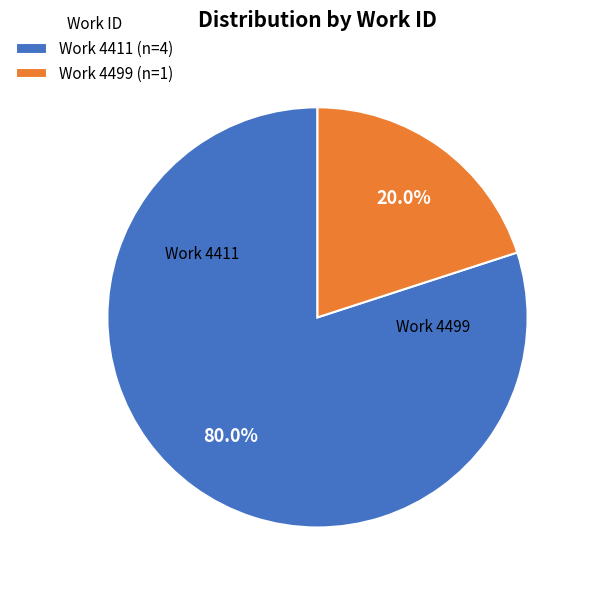

Rank the categories by value from lowest to highest.

Work 4499 (n=1), Work 4411 (n=4)